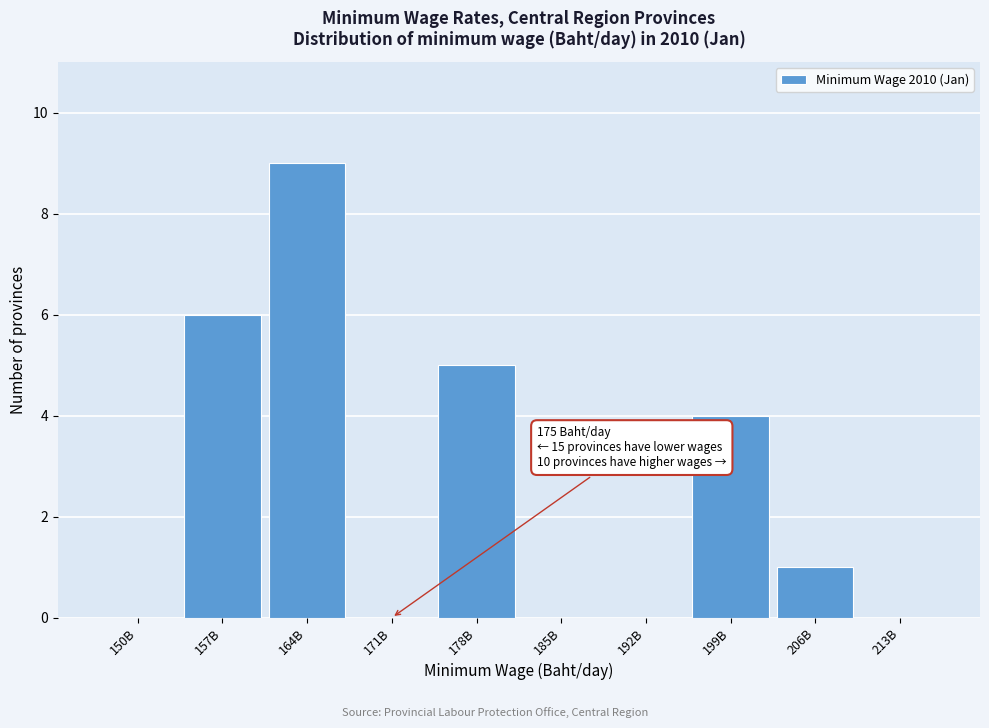

Reading left to right, list all the values displayed in this chart.

150B=0	157B=6	164B=9	171B=0	178B=5	185B=0	192B=0	199B=4	206B=1	213B=0